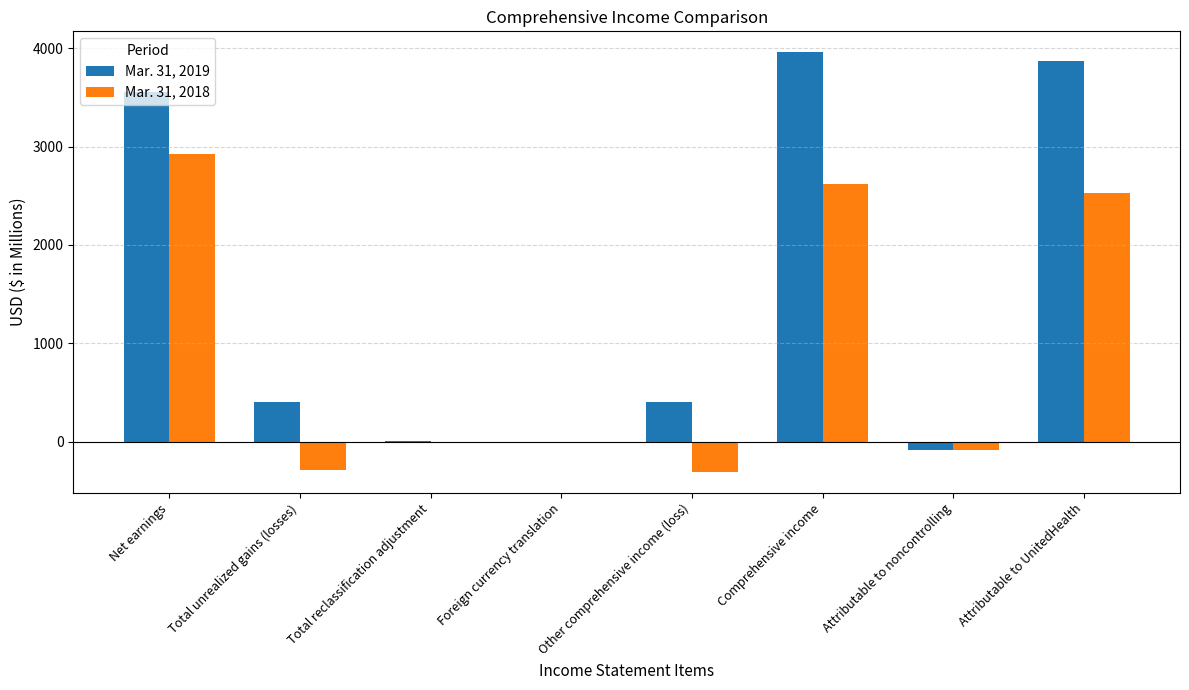

What is the maximum value for Mar. 31, 2018?

2924